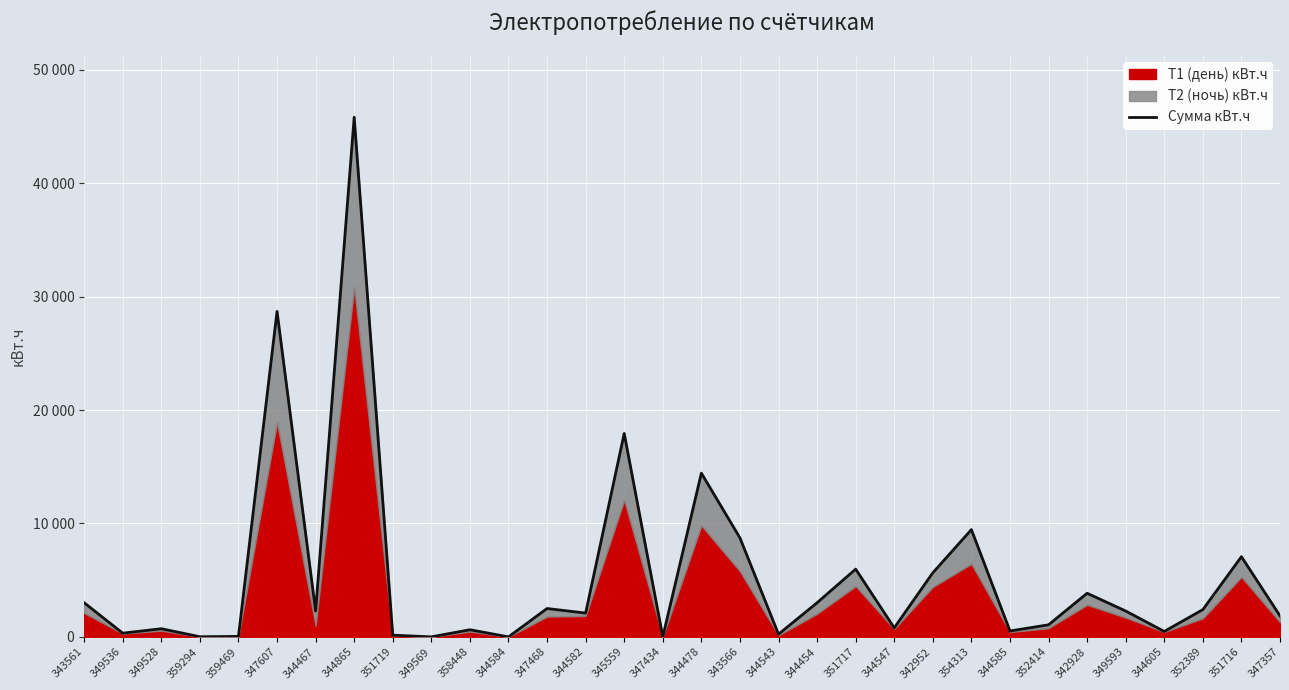

What is the greatest value displayed?

45828.1